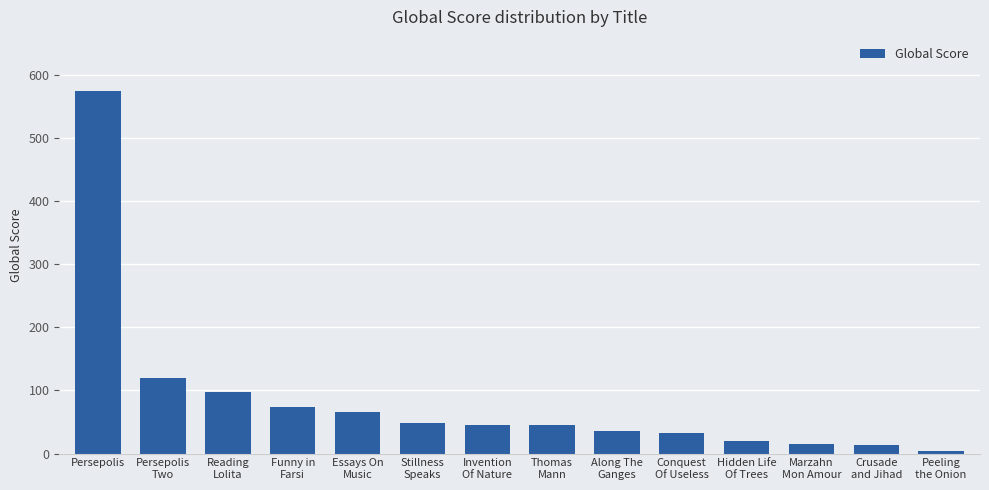

True or false: the data shows 42 at Essays On
Music.

False